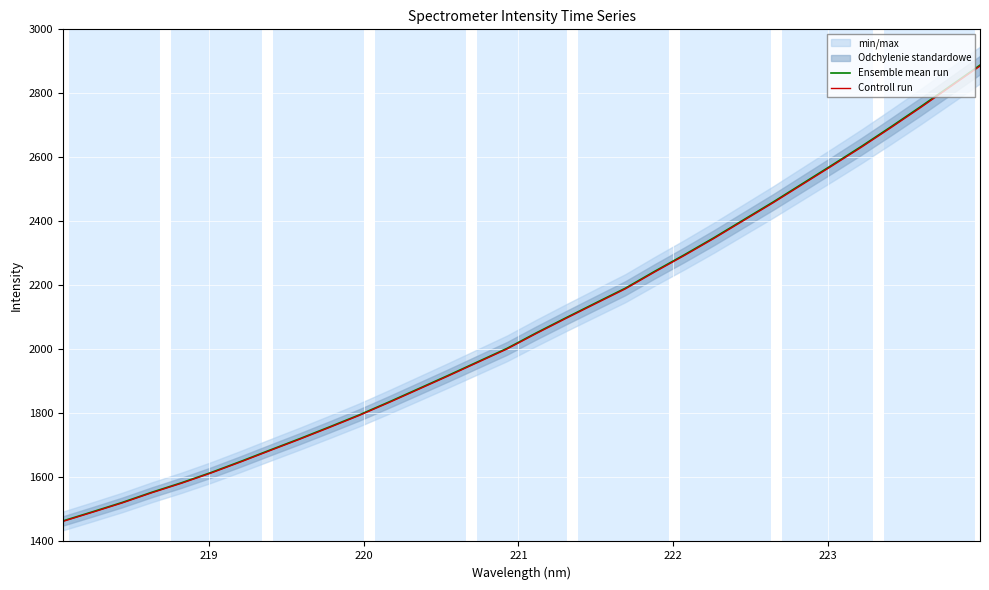

What is the maximum value for Controll run?

2885.3